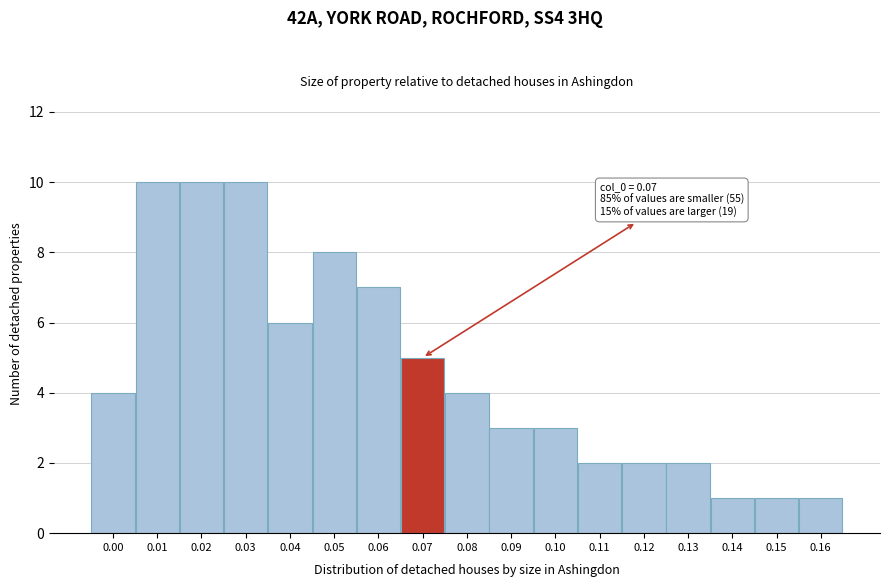

Reading left to right, extract all data points from this chart.

4	10	10	10	6	8	7	5	4	3	3	2	2	2	1	1	1